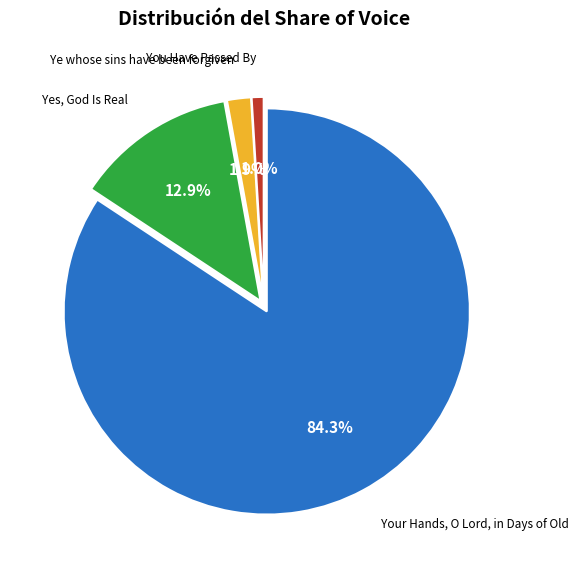

Is it true that Yes, God Is Real is 21% of the pie?

False